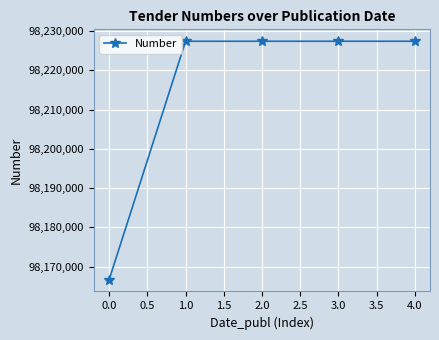

Count the number of data series in this chart.

1